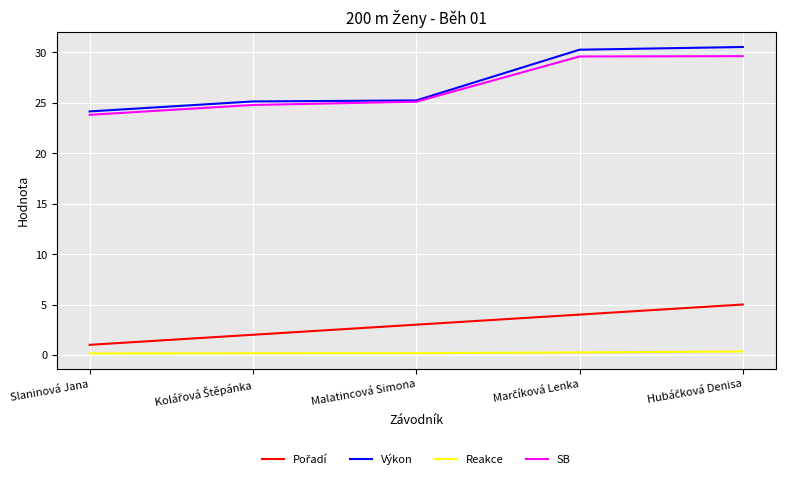

What is the difference between the maximum and minimum values in the Reakce series?

0.2